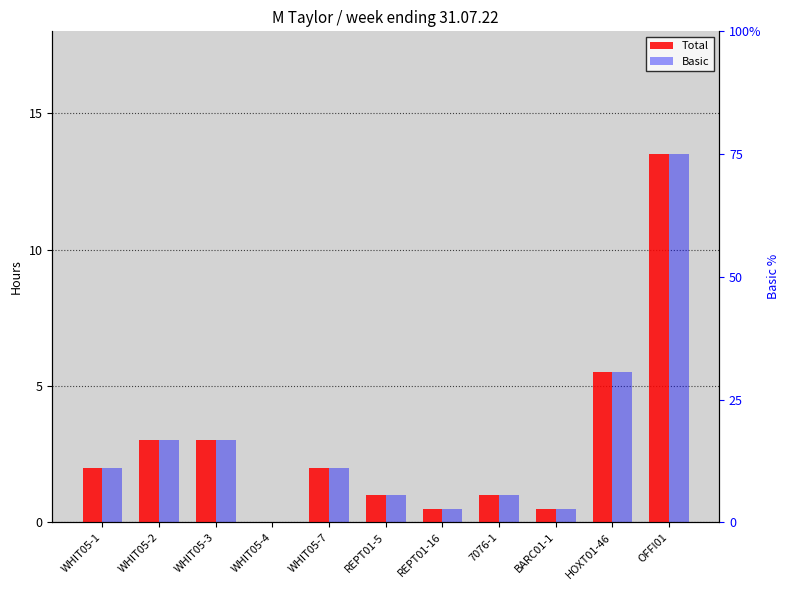

True or false: Basic has a value of 3.0 at WHIT05-3.

True